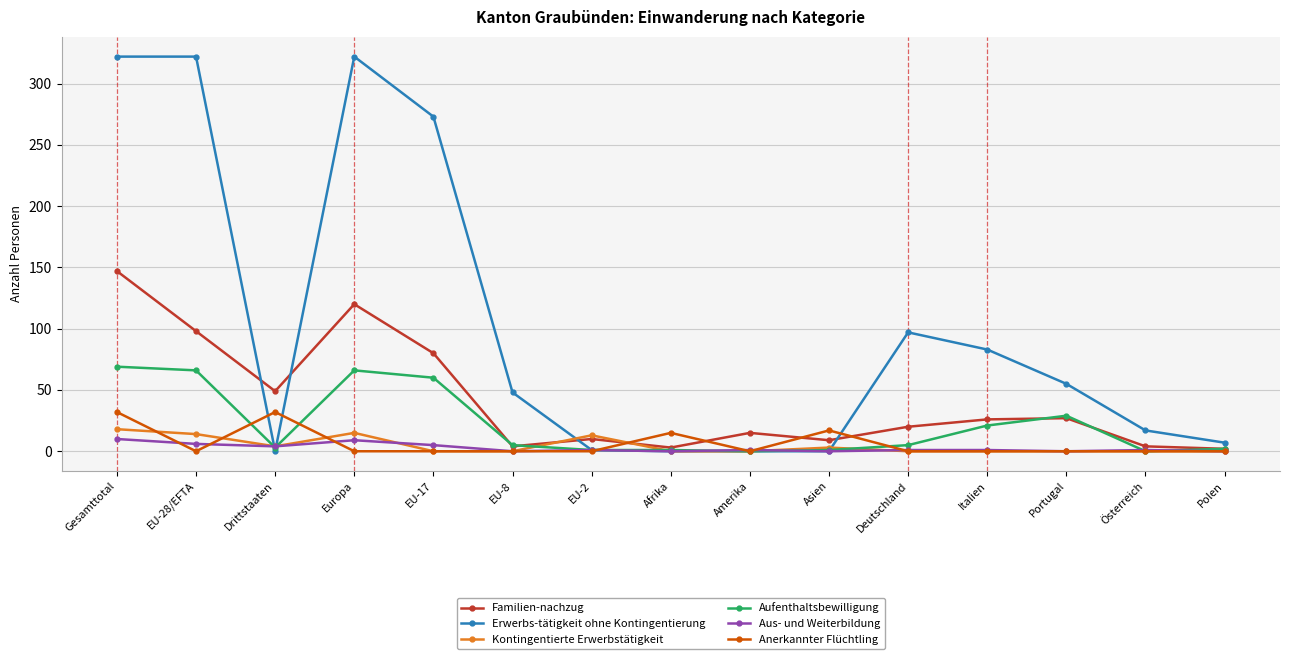

Is the value of Familien-nachzug at Gesamttotal greater than the value of Aufenthaltsbewilligung at Europa?

Yes